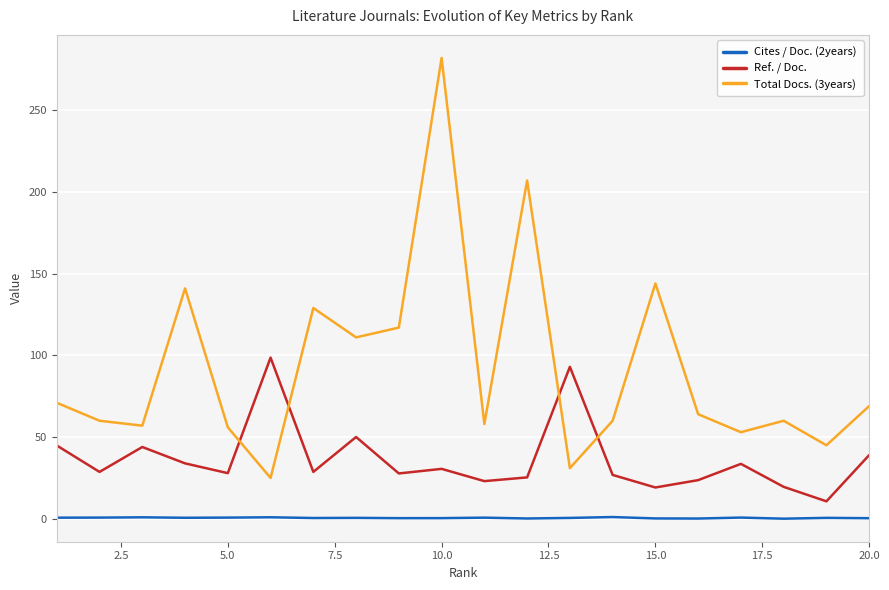

Which series has the largest range (max minus min)?

Total Docs. (3years)